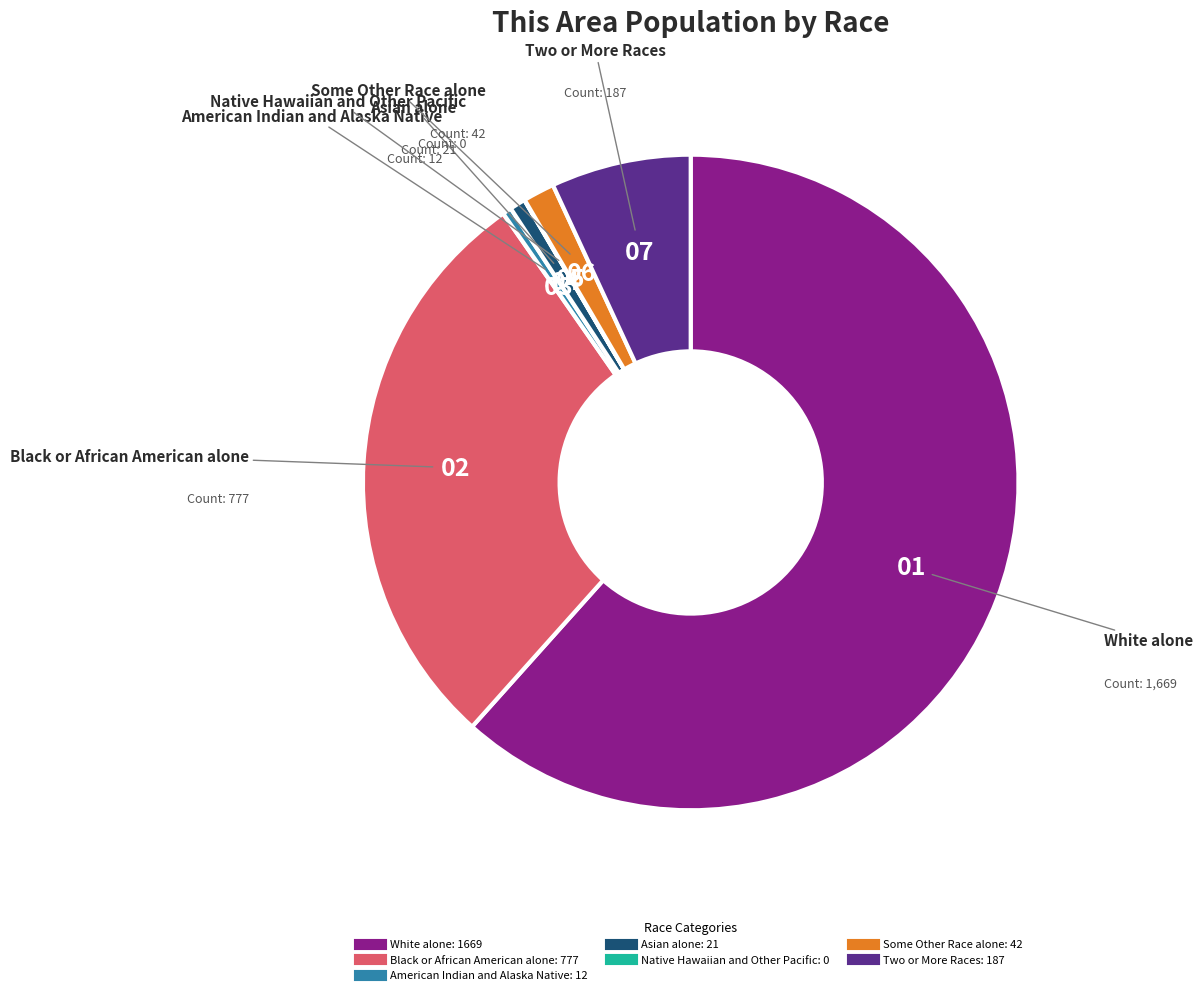

Approximately how many times larger is the value at White alone compared to Black or African American alone?

2.1